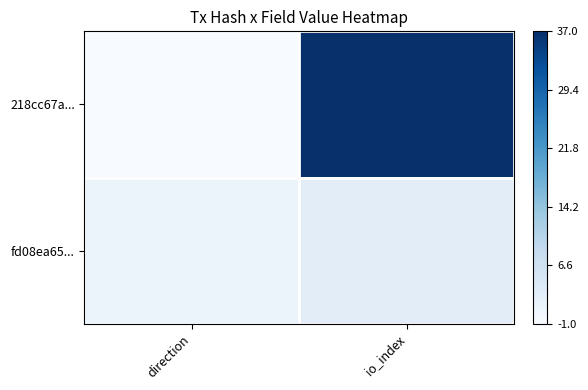

What is the difference between the highest and lowest values at io_index?

0.9